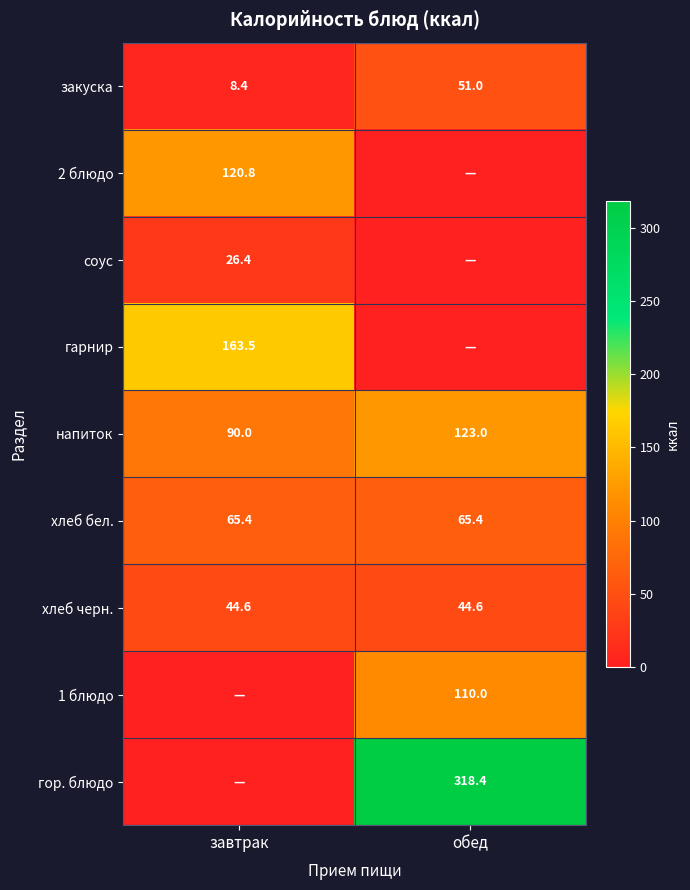

What is the average value of the хлеб бел. series?

65.4